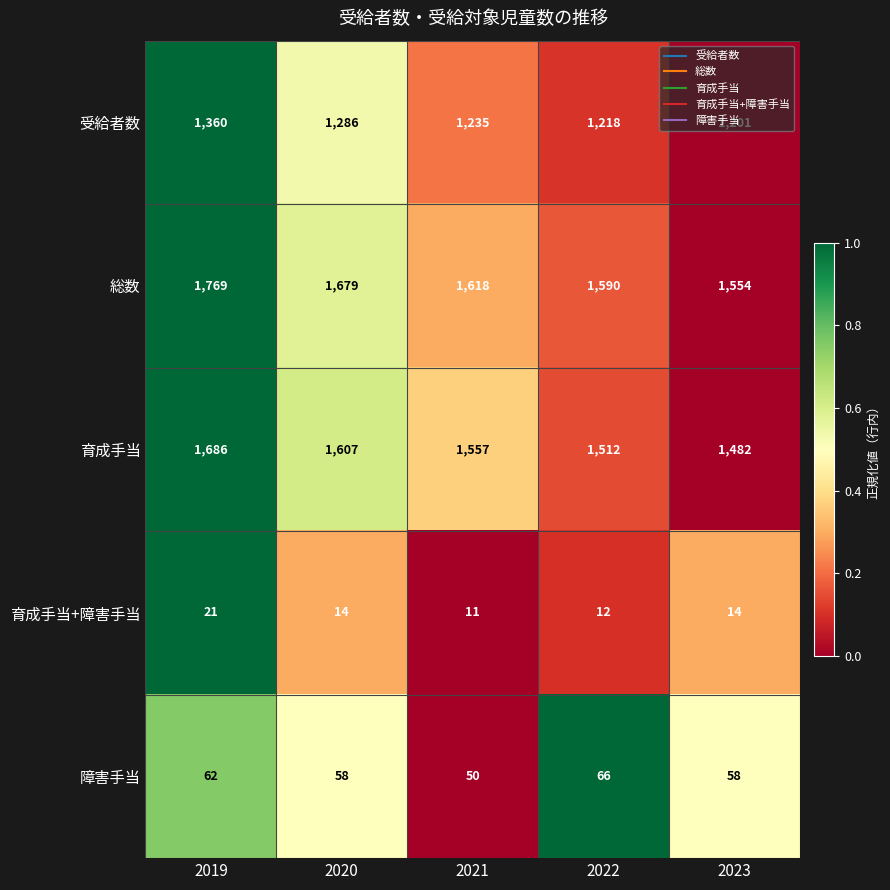

What is the maximum value shown in the chart?

1769